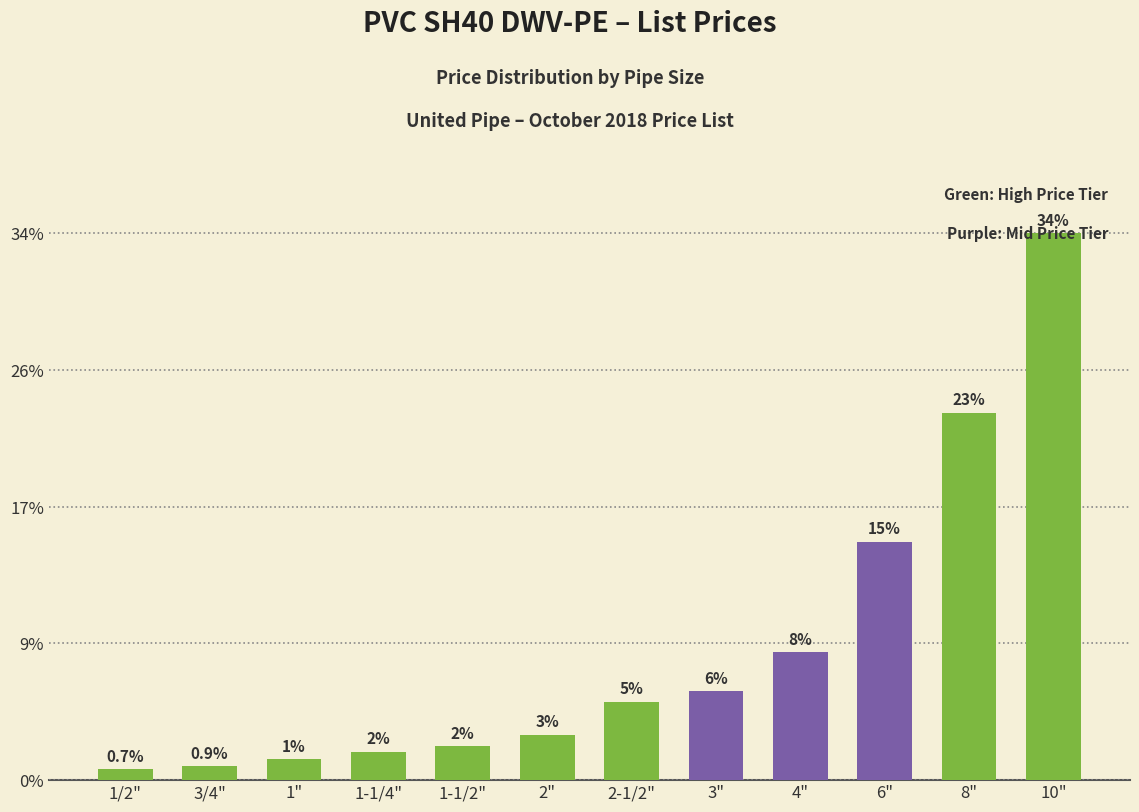

The value at 8" is 34.9. True or false?

False